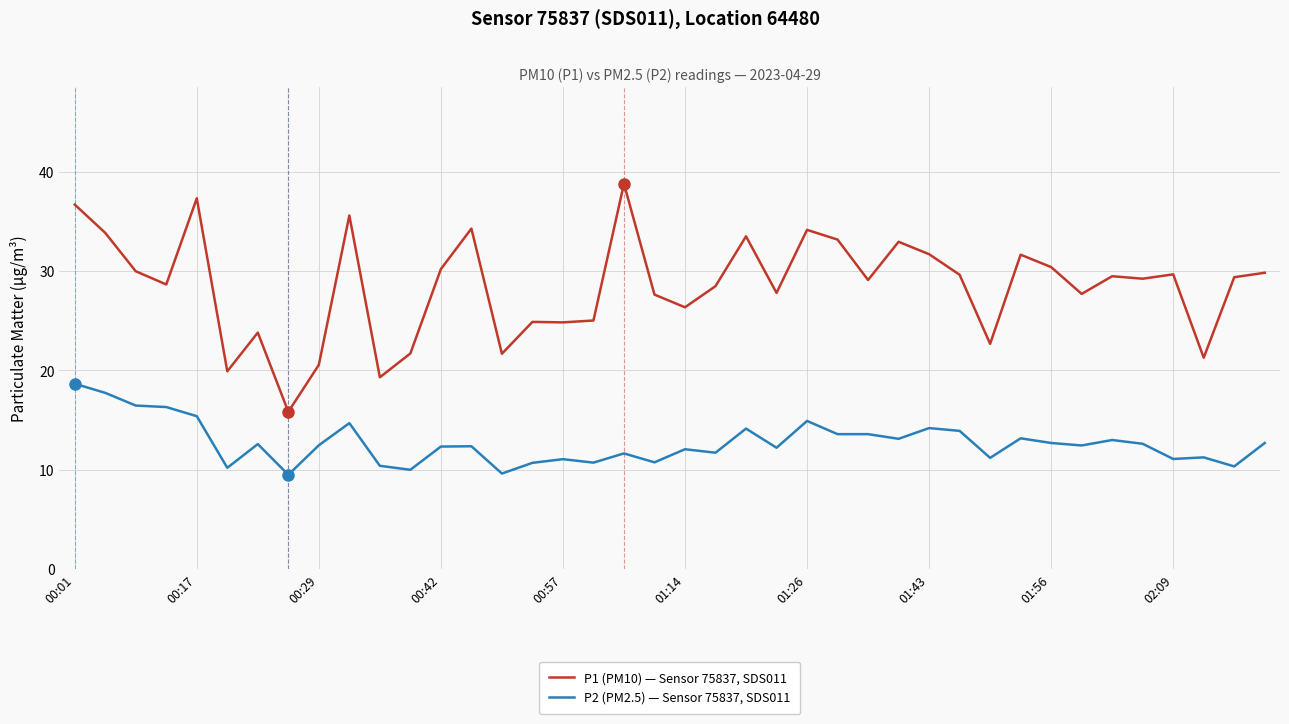

What is the minimum value shown in the chart?

9.5